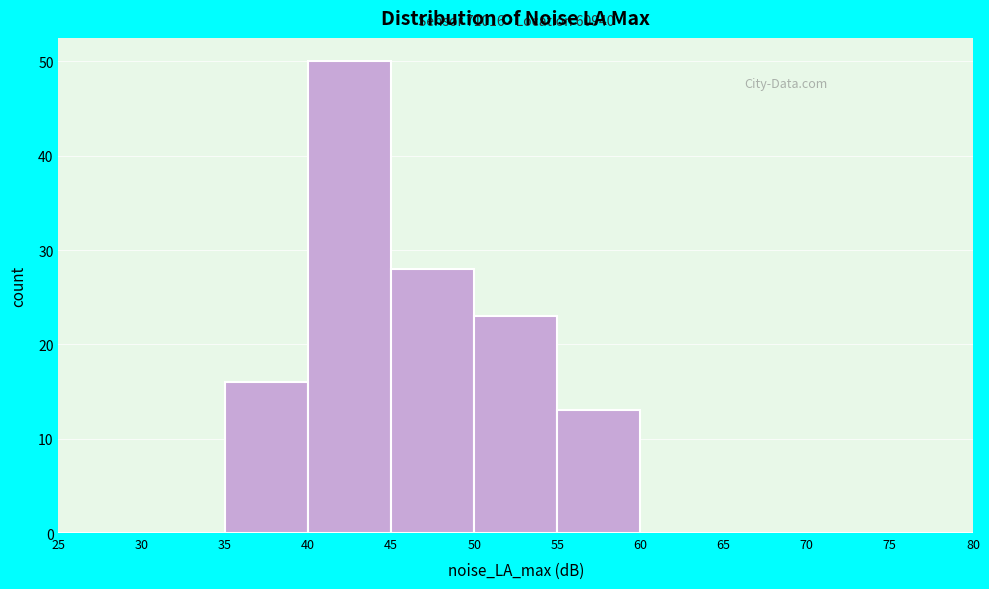

Which range on the x-axis has the tallest bar?

40 to 45